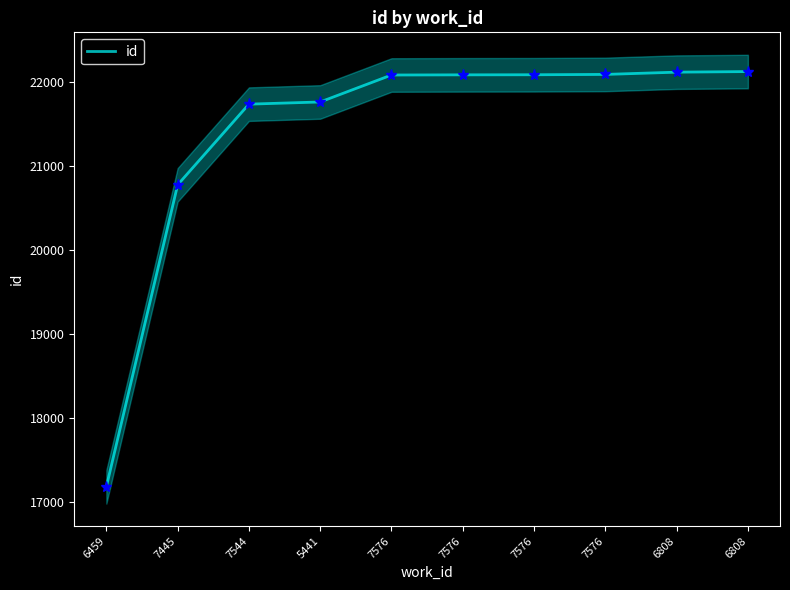

Which category has the lowest value across all series?

6459